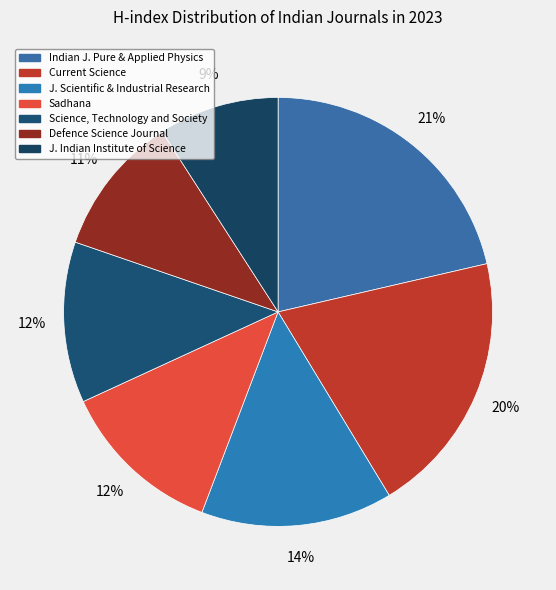

How many segments does this pie chart have?

7